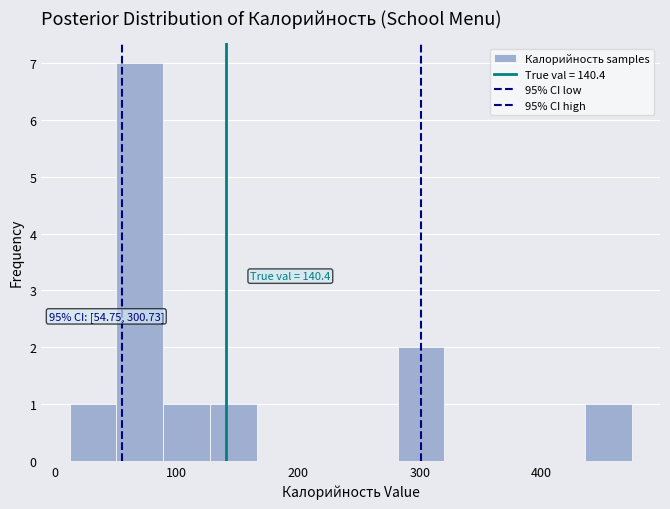

Around what value on the x-axis is the tallest bar? Give the approximate position of its centre, as read against the axis.

70